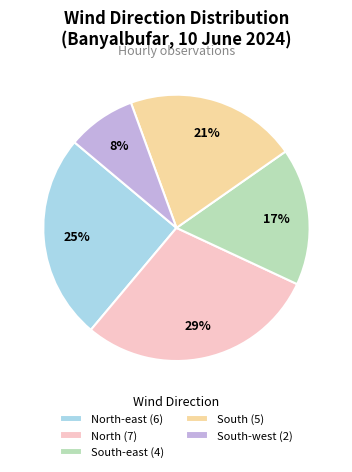

Between South-west (2) and South (5), which is larger?

South (5)